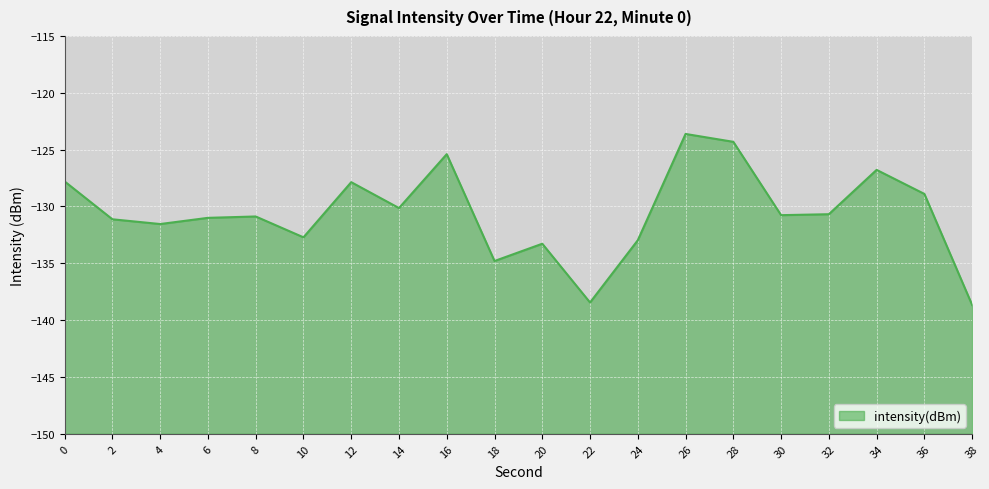

List the labels in order of value, largest first.

26, 28, 16, 34, 0, 12, 36, 14, 32, 30, 8, 6, 2, 4, 10, 24, 20, 18, 22, 38